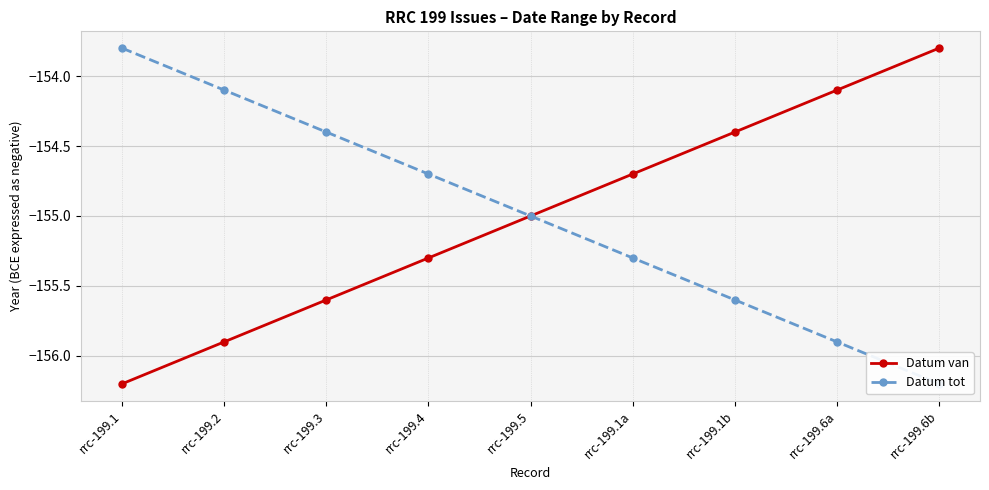

What is the difference between the maximum and minimum values in the Datum tot series?

2.4